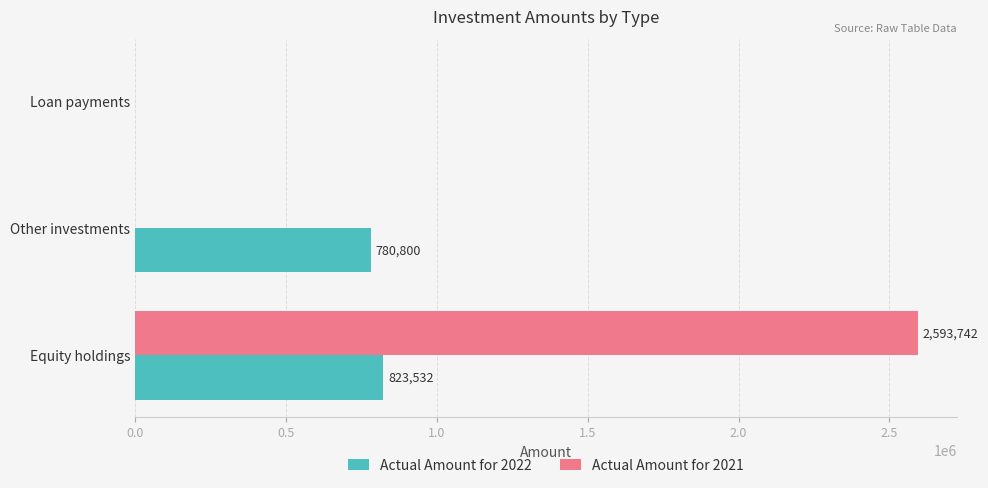

What is the maximum value shown in the chart?

2593742